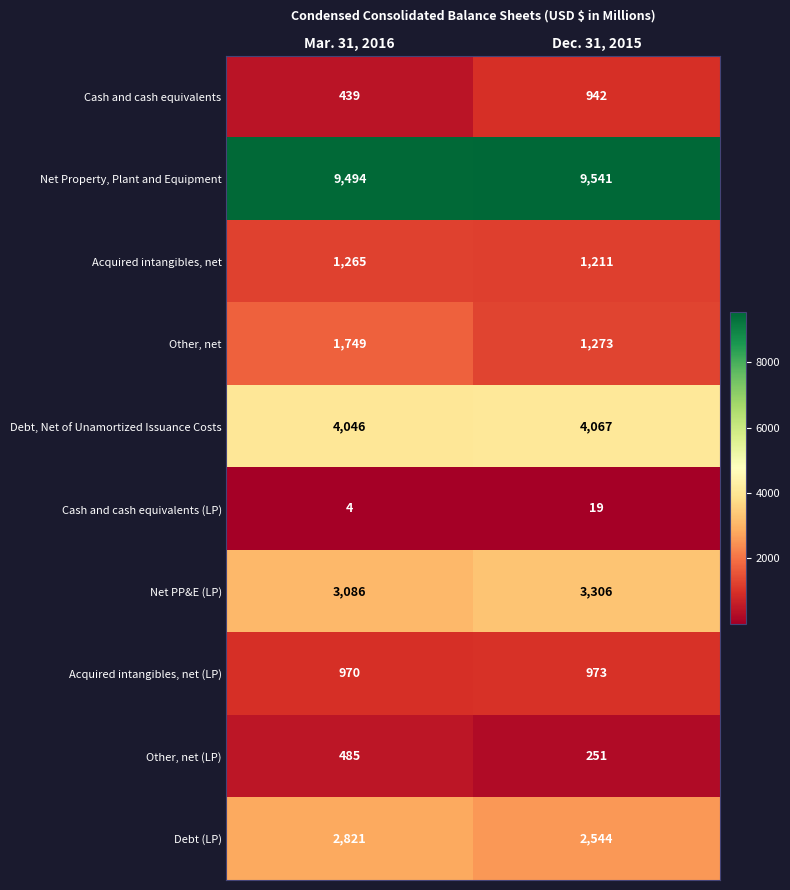

Rank the series at Mar. 31, 2016 from lowest to highest value.

Cash and cash equivalents (LP), Cash and cash equivalents, Other, net (LP), Acquired intangibles, net (LP), Acquired intangibles, net, Other, net, Debt (LP), Net PP&E (LP), Debt, Net of Unamortized Issuance Costs, Net Property, Plant and Equipment